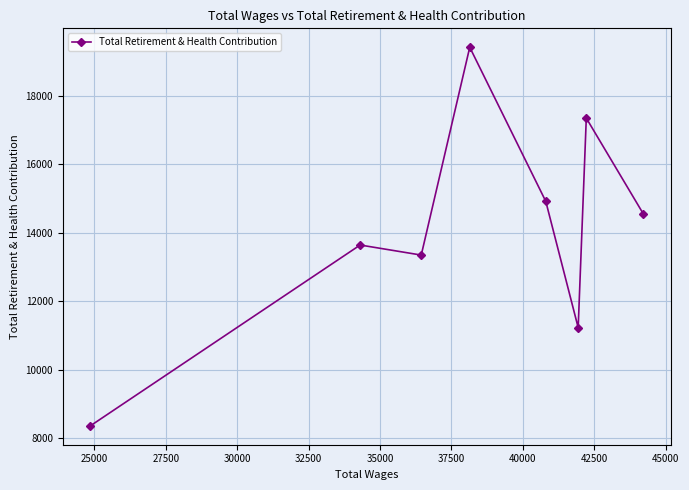

What is the difference between the maximum and minimum values?

11060